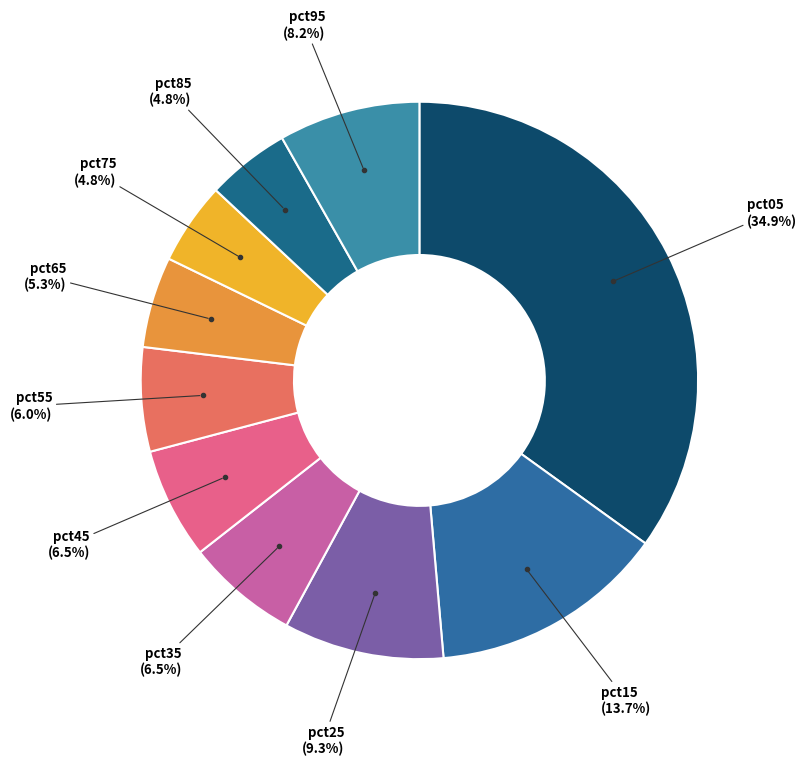

To the nearest percent, what is the combined percentage of pct65 and pct55?

11%